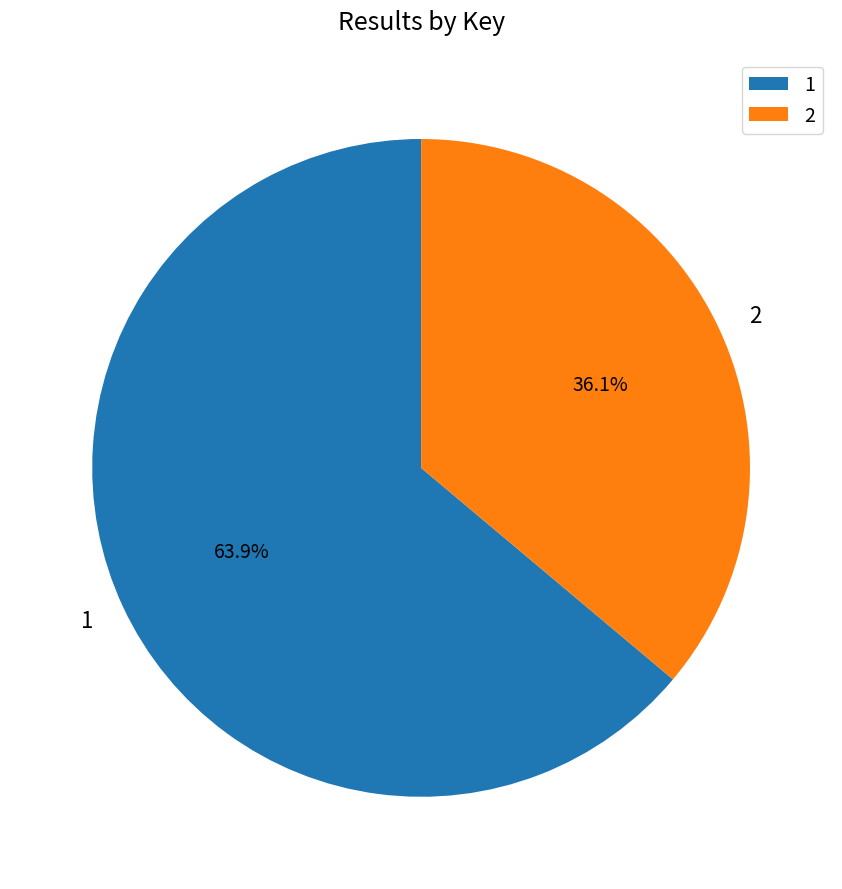

How many segments does this pie chart have?

2